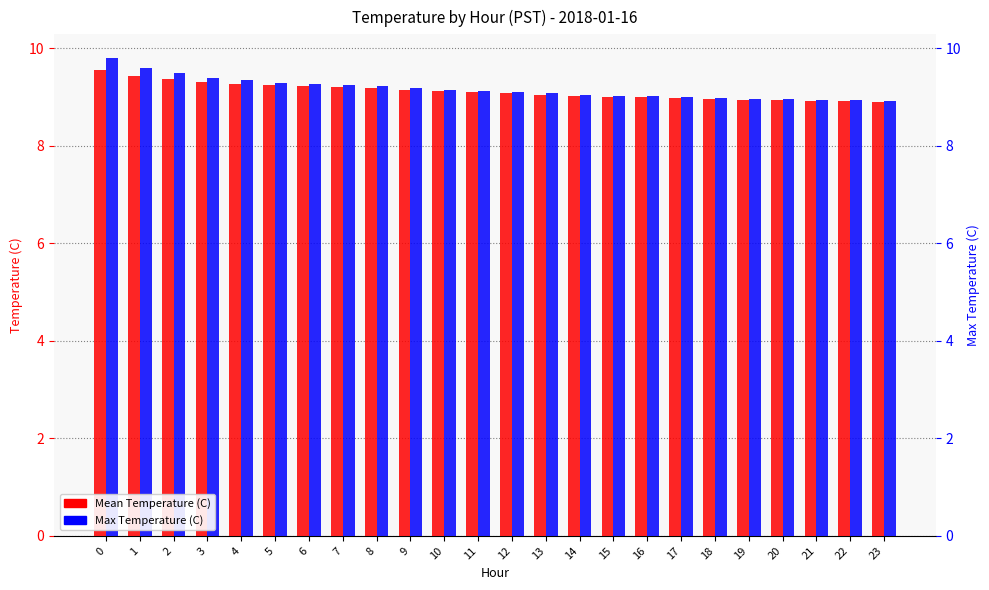

What is the value of the Mean Temperature (C) bar at the 8th from the left?

9.2